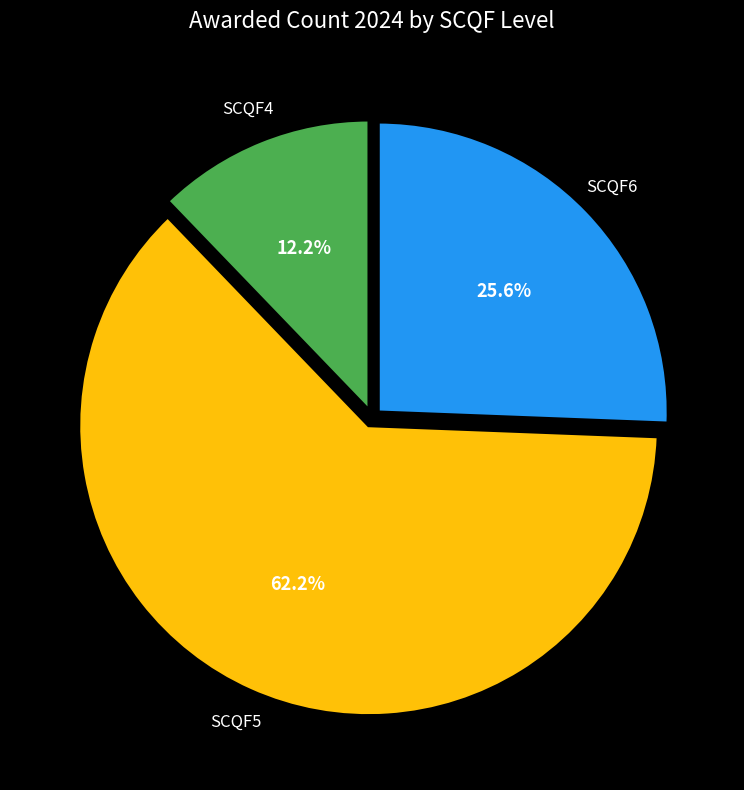

Does any single category account for the majority?

Yes